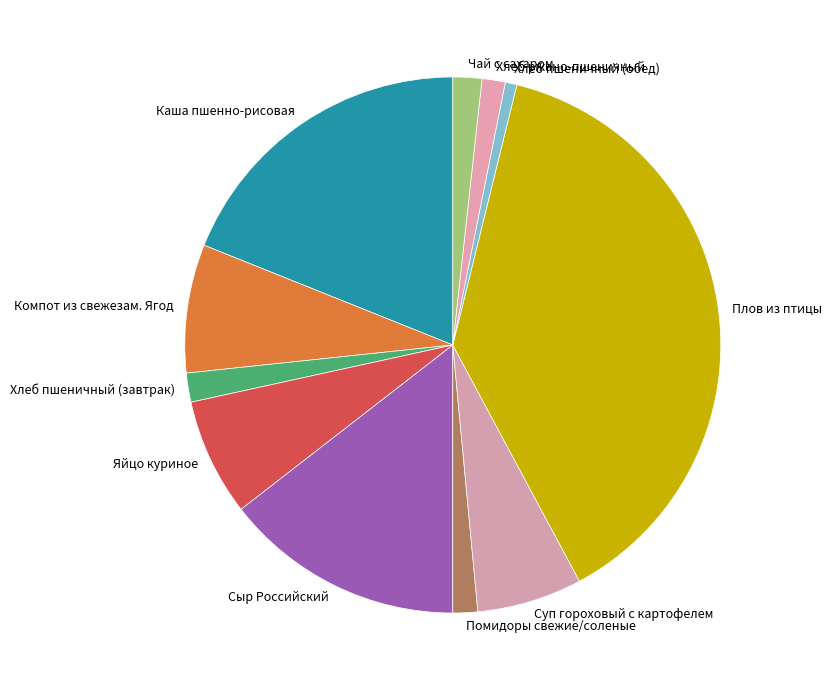

The Суп гороховый с картофелем slice represents 6% of the pie. True or false?

True